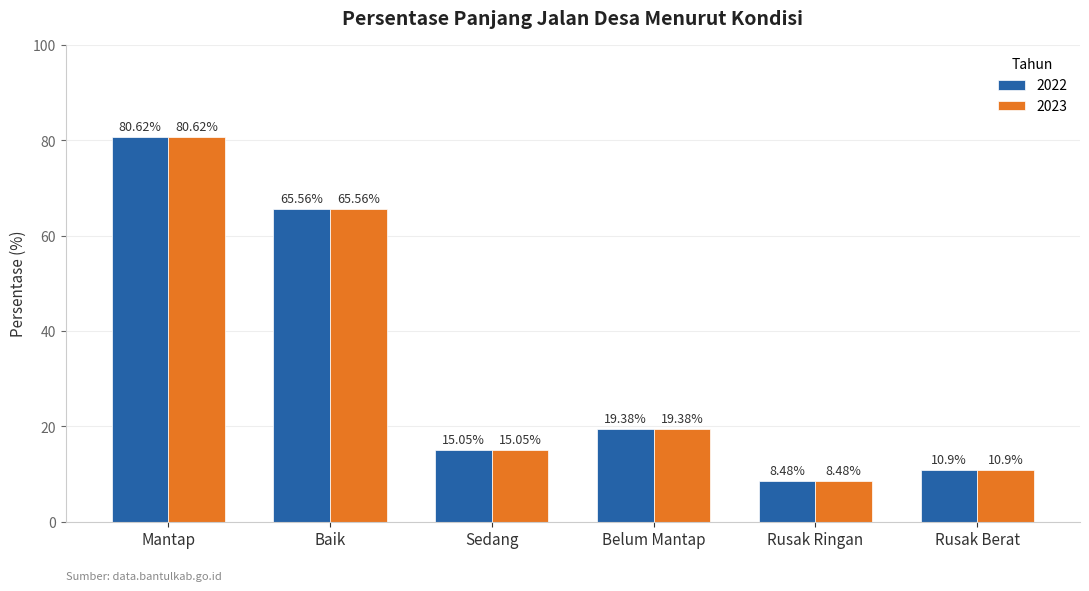

Are the bars grouped side by side (vs. stacked)?

Yes